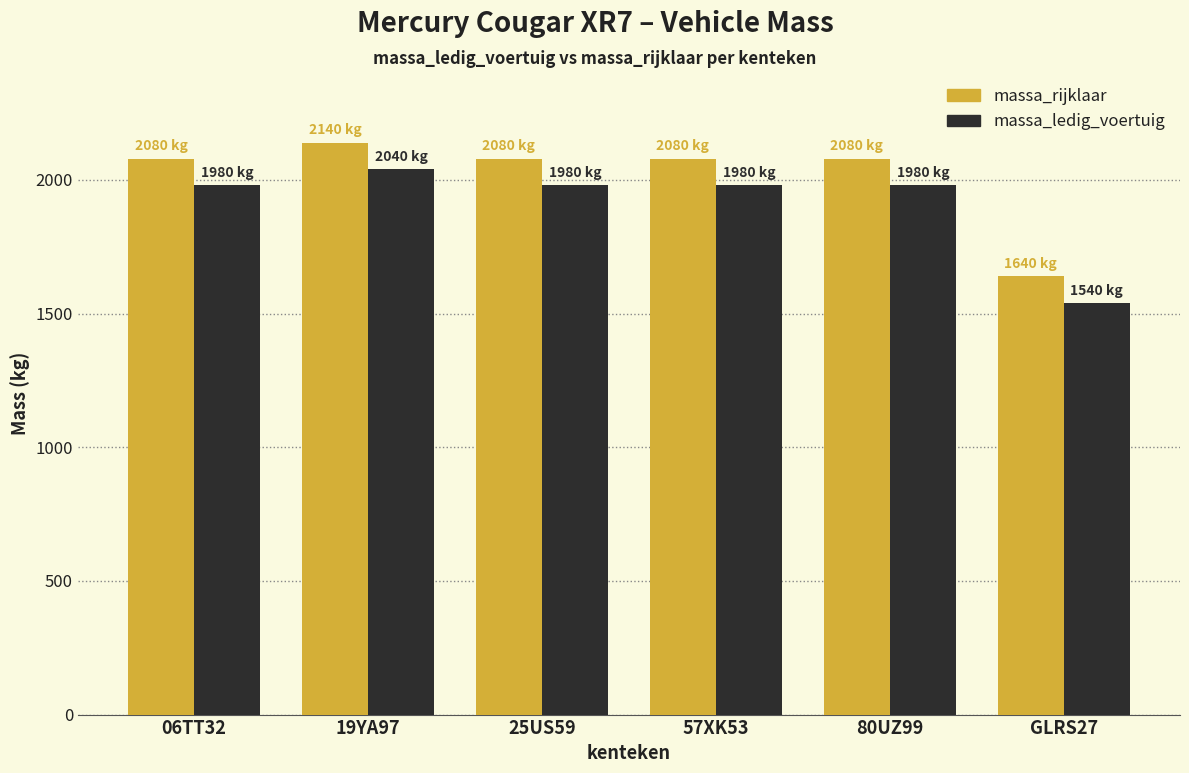

Rank the series at GLRS27 from highest to lowest value.

massa_rijklaar, massa_ledig_voertuig